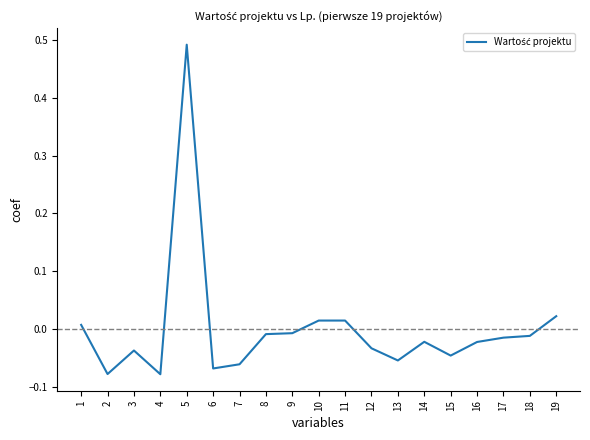

What is the difference between the maximum and second lowest values?

0.6